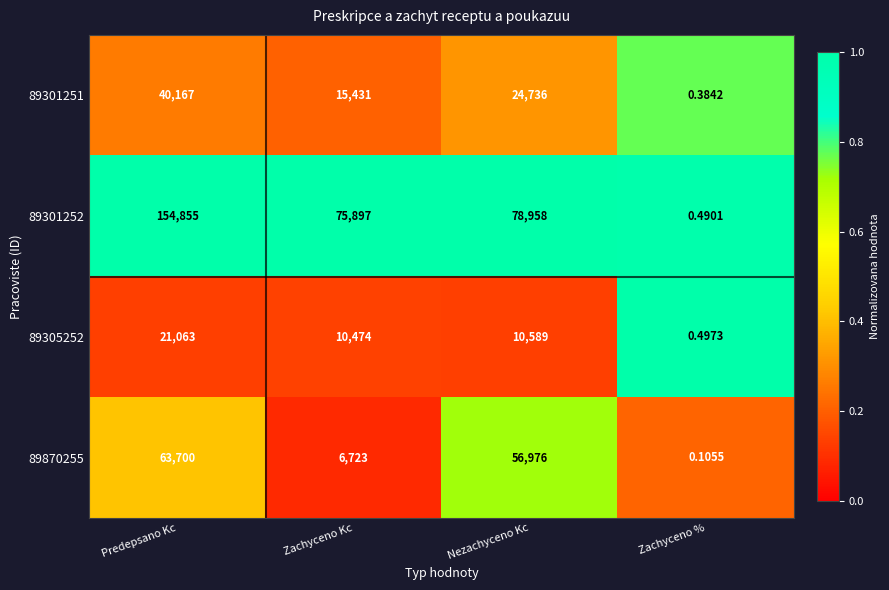

At which label does 89301252 first exceed 78958?

Predepsano Kc